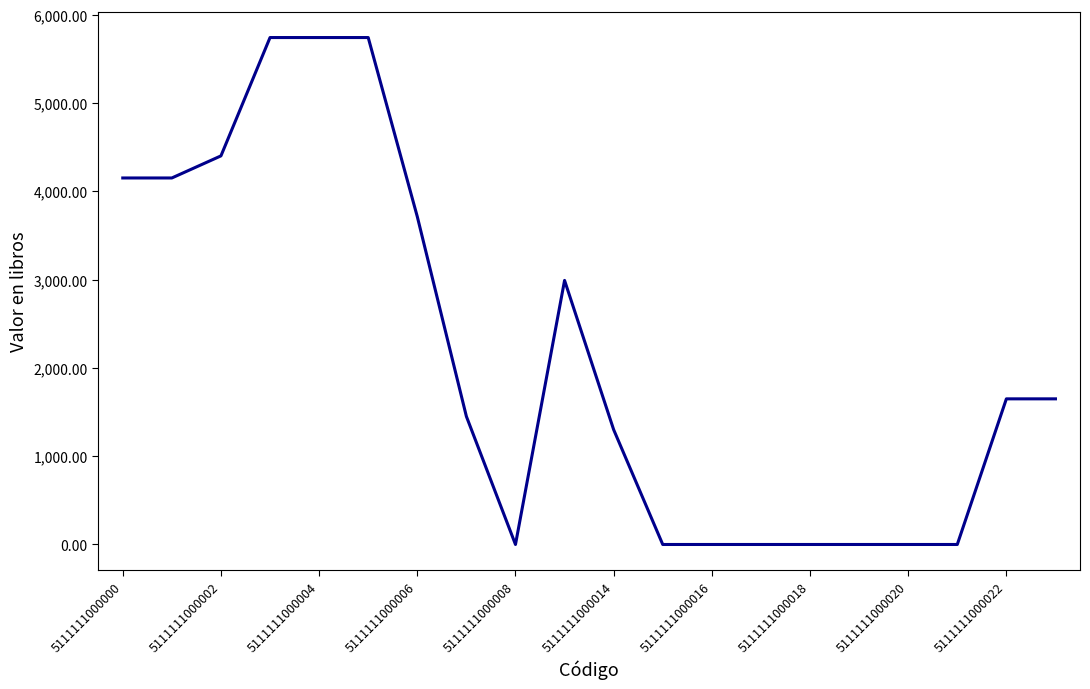

What is the difference between the maximum and minimum values?

5740.0